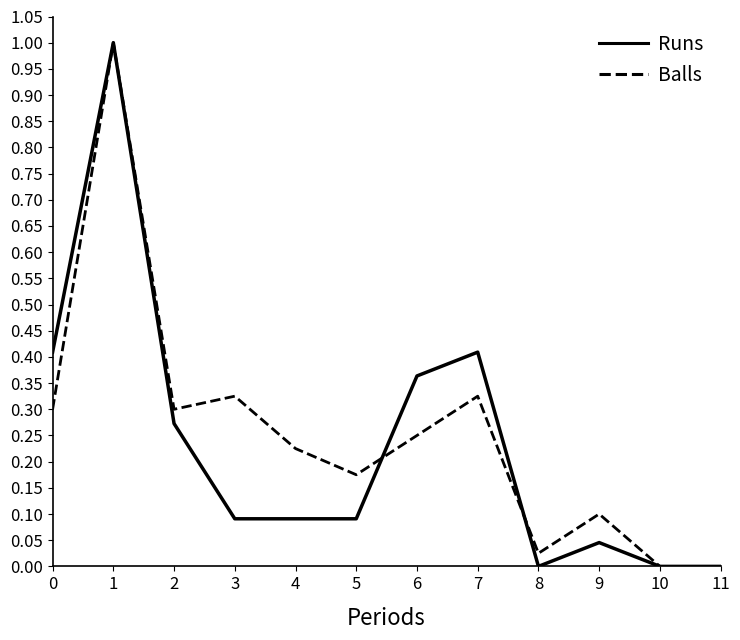

What is the total value across all series at 0?

0.7